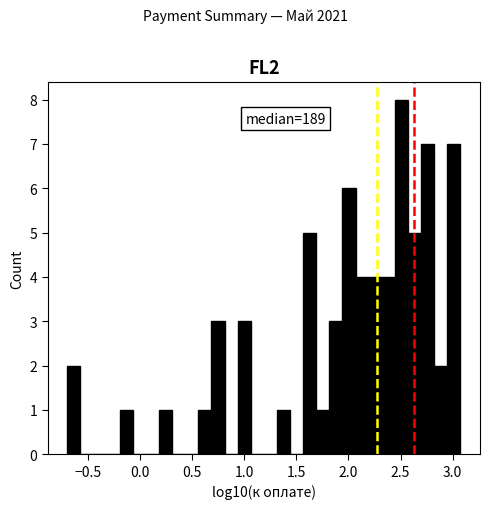

Around what value on the x-axis is the tallest bar? Give the approximate position of its centre, as read against the axis.

2.50